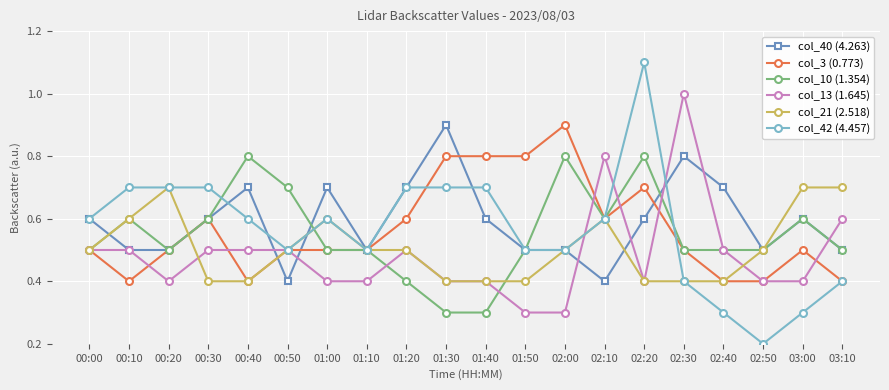

True or false: col_10 (1.354) has more than 2 interior local peaks.

True